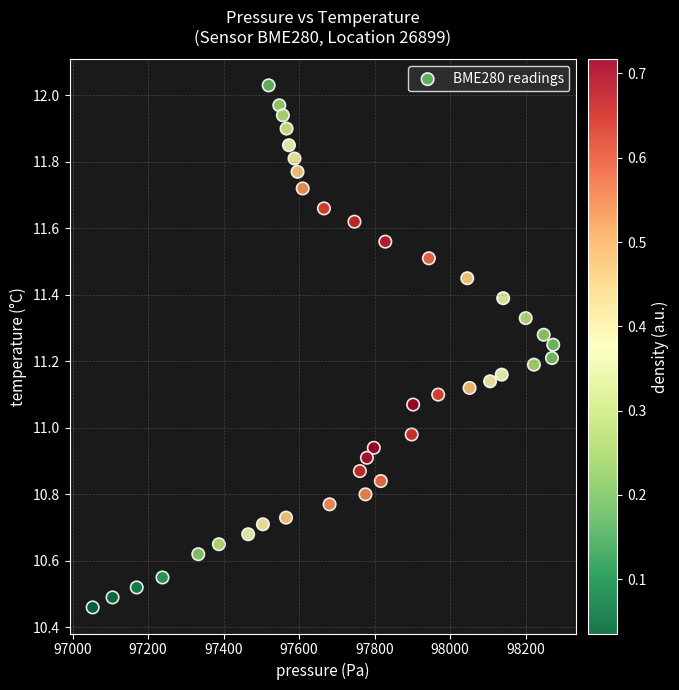

What is the range of X values (max minus min)?

1219.6